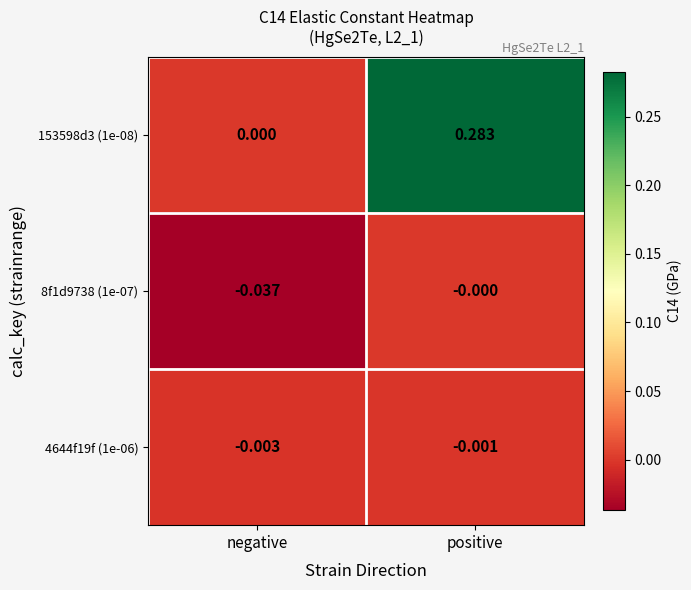

Rank the categories by 153598d3 (1e-08) value from highest to lowest.

positive, negative